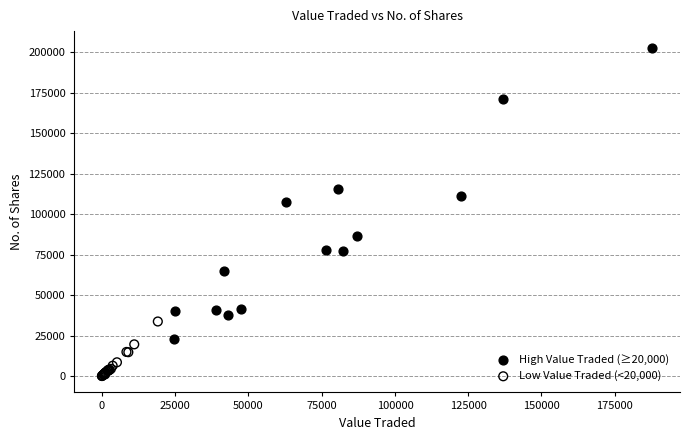

What are all the series names shown in the legend?

High Value Traded (≥20,000), Low Value Traded (<20,000)